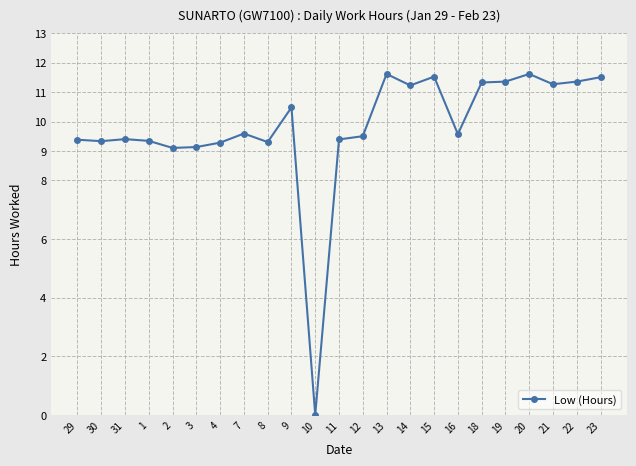

What is the average value?

9.8